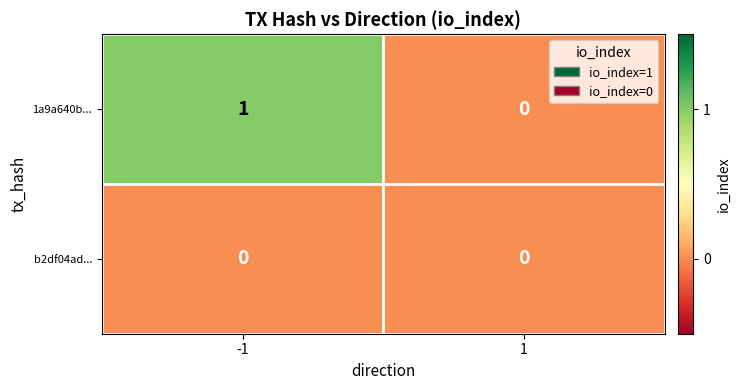

Rank the series by their average value, from lowest to highest.

b2df04ad..., 1a9a640b...